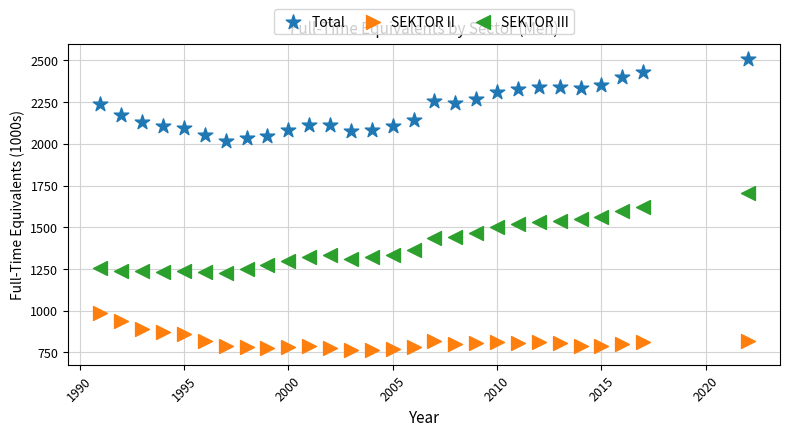

Which series contains the lowest Y value?

SEKTOR II